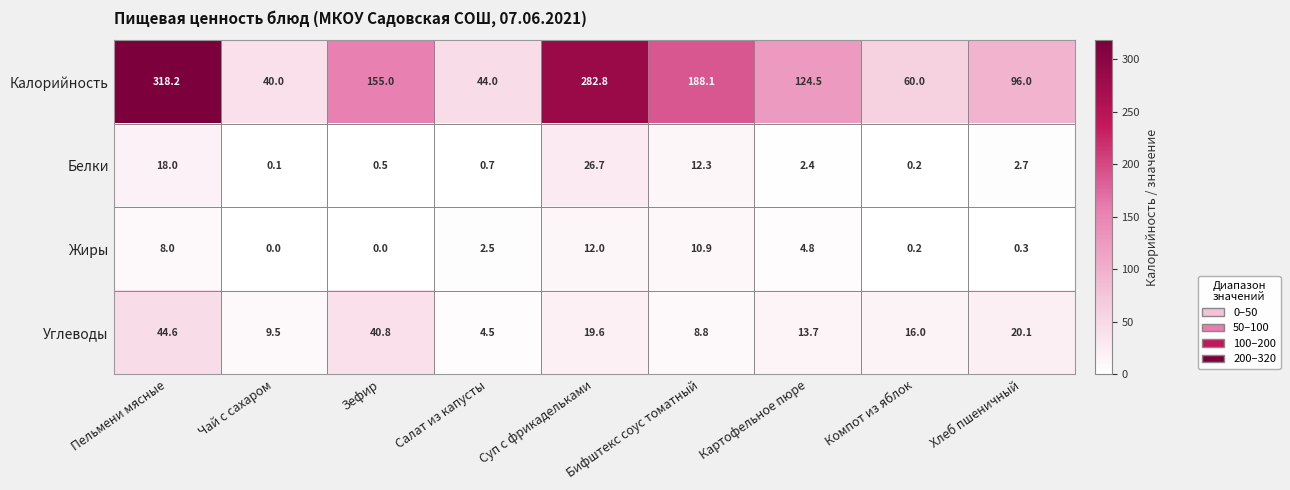

What is the maximum value shown in the chart?

318.2